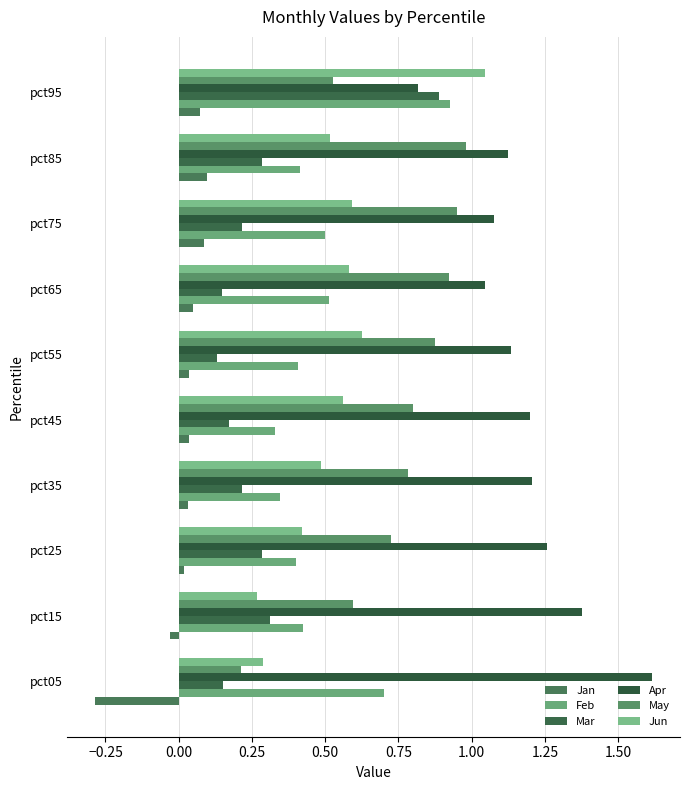

How many values in the Apr series exceed 1?

9